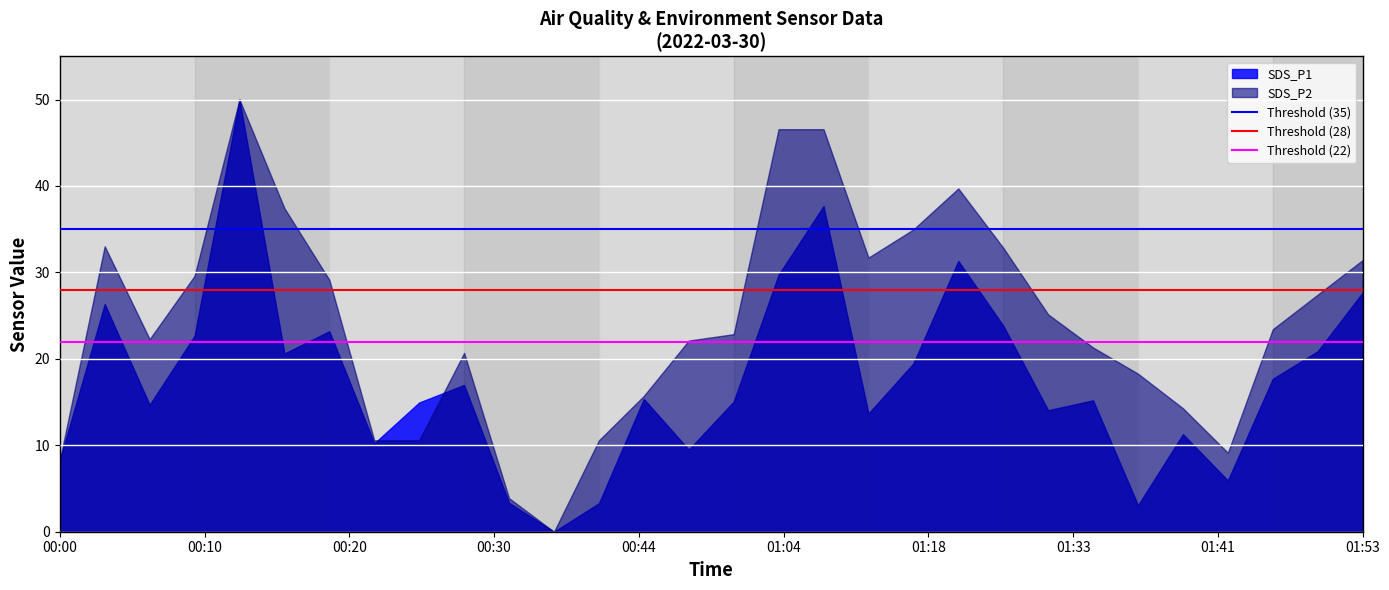

What is the greatest value displayed?

50.0